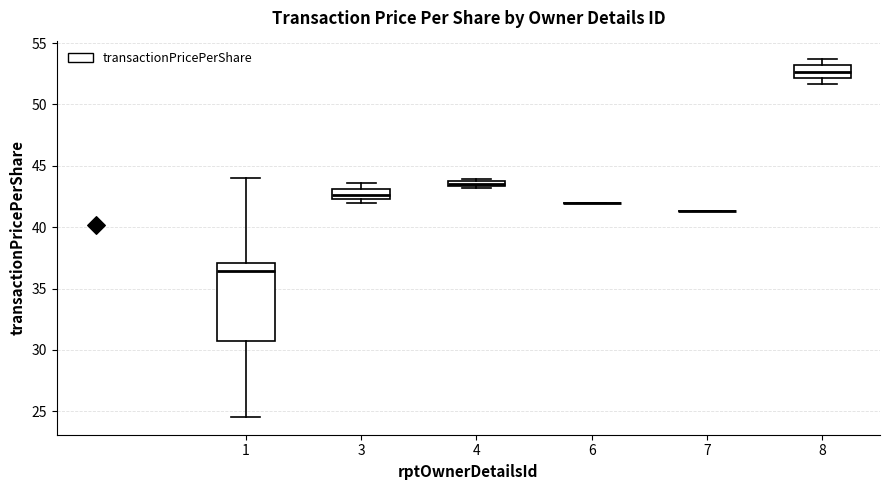

Which box is the tallest, from its lower edge to its upper edge?

1